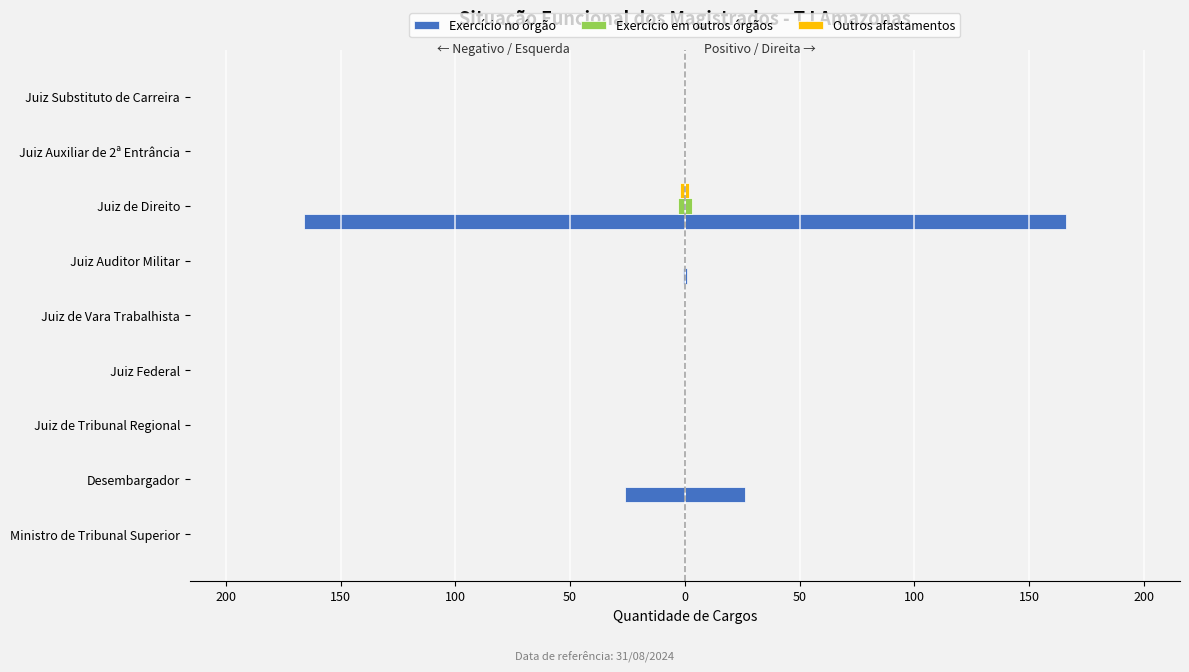

How many series are shown in this chart?

3